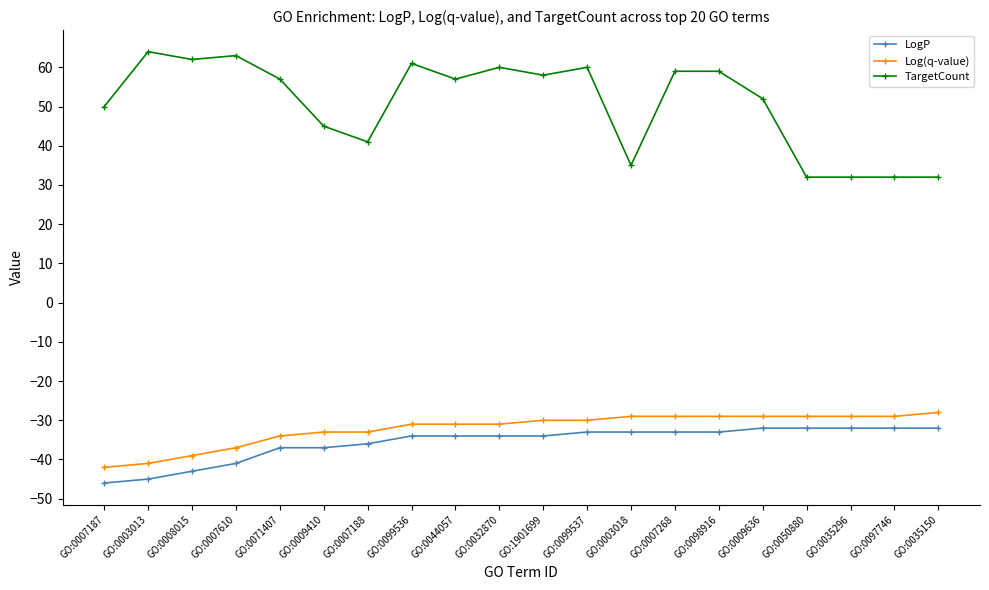

How many distinct data groups are displayed?

3